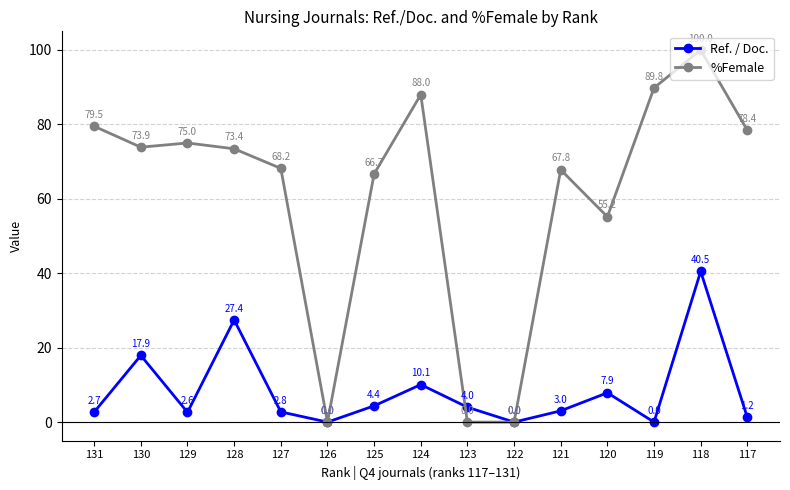

How many data points does each series have?

15